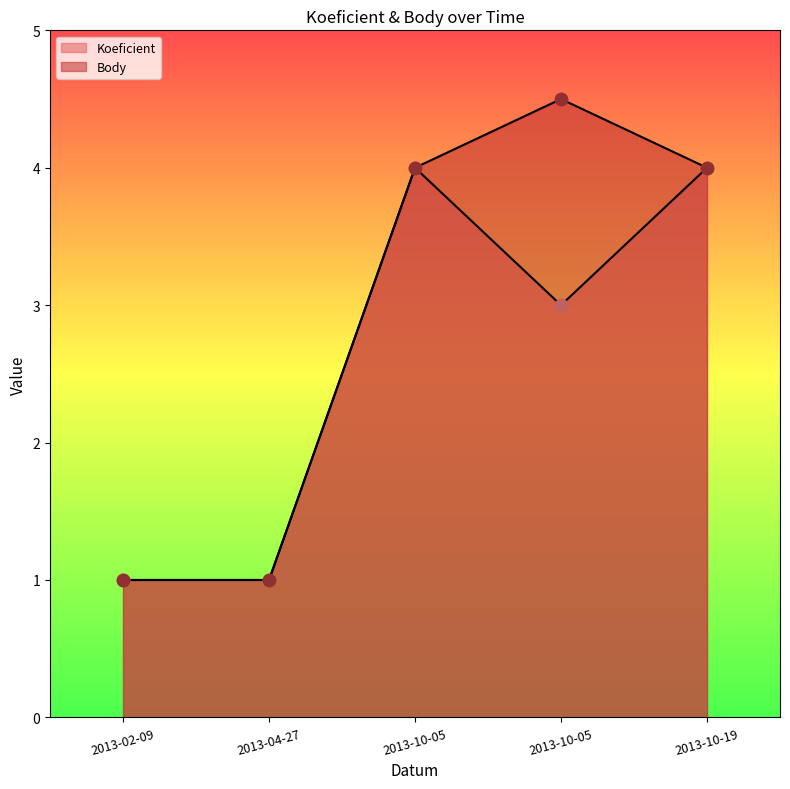

At which category is the sum across all series the highest?

2013-10-05